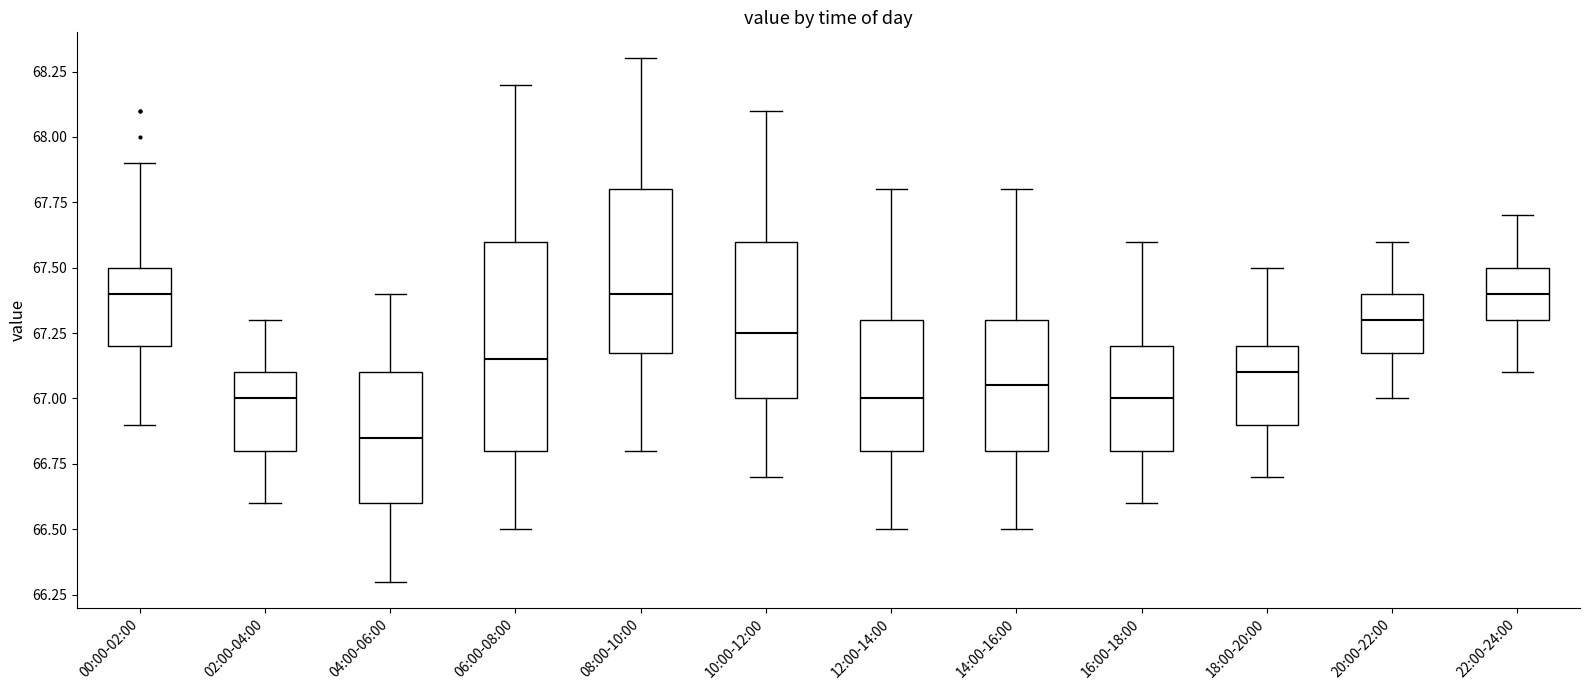

Reading left to right, transcribe this box plot: for each box, give where its median line is, the range the box spans, and where its two whiskers end, as read against the y-axis. The values are not printed on the chart, so give them approximately, as read against the axis.

00:00-02:00: median 67.40, box 67.20 to 67.50, whiskers 66.90 to 67.90
02:00-04:00: median 67.00, box 66.80 to 67.10, whiskers 66.60 to 67.30
04:00-06:00: median 66.85, box 66.60 to 67.10, whiskers 66.30 to 67.40
06:00-08:00: median 67.15, box 66.80 to 67.60, whiskers 66.50 to 68.20
08:00-10:00: median 67.40, box 67.20 to 67.80, whiskers 66.80 to 68.30
10:00-12:00: median 67.25, box 67.00 to 67.60, whiskers 66.70 to 68.10
12:00-14:00: median 67.00, box 66.80 to 67.30, whiskers 66.50 to 67.80
14:00-16:00: median 67.05, box 66.80 to 67.30, whiskers 66.50 to 67.80
16:00-18:00: median 67.00, box 66.80 to 67.20, whiskers 66.60 to 67.60
18:00-20:00: median 67.10, box 66.90 to 67.20, whiskers 66.70 to 67.50
20:00-22:00: median 67.30, box 67.20 to 67.40, whiskers 67.00 to 67.60
22:00-24:00: median 67.40, box 67.30 to 67.50, whiskers 67.10 to 67.70